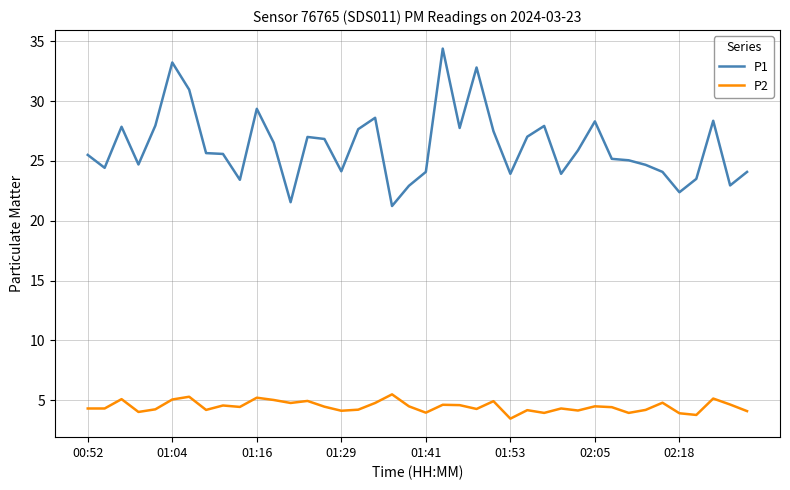

In P1, how many points are lower than both neighbors (excluding endpoints)?

11